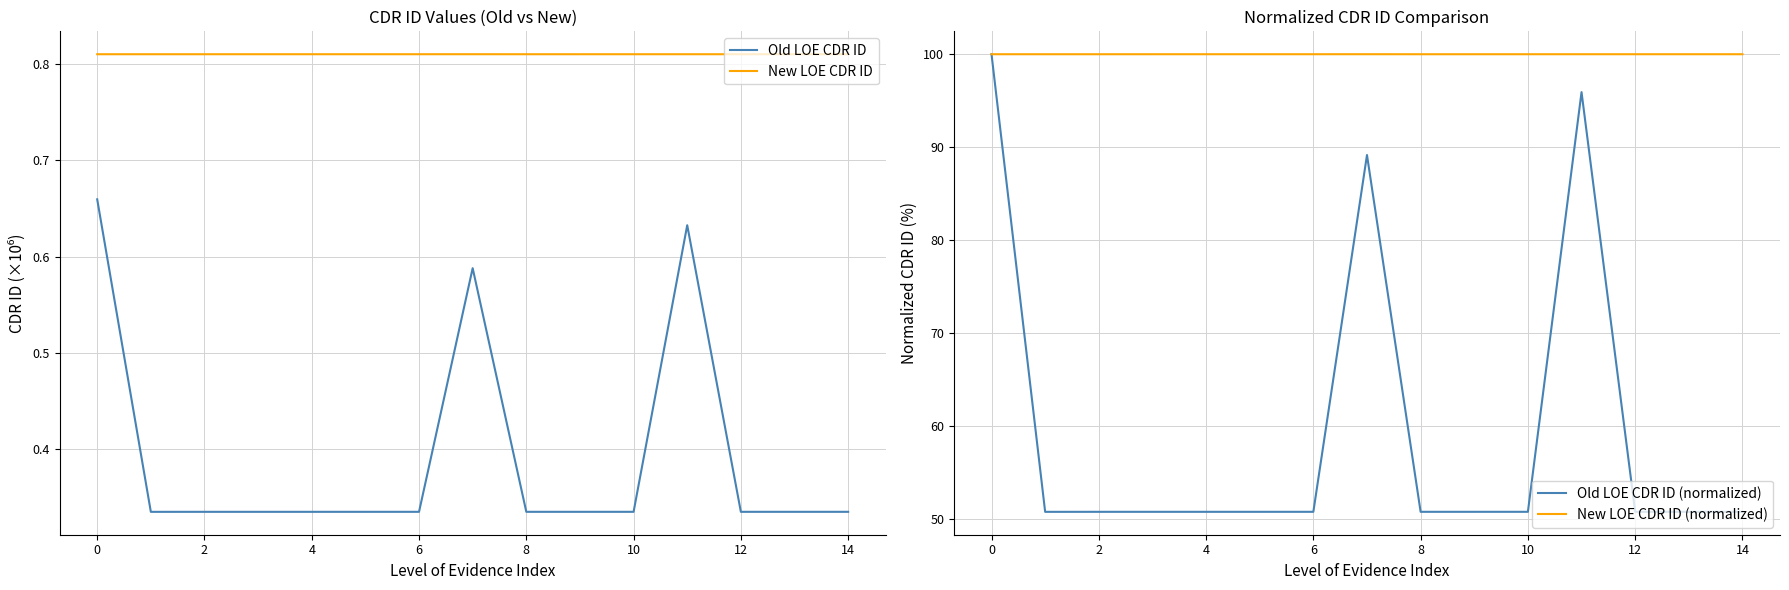

What are all the series names shown in the legend?

Old LOE CDR ID, New LOE CDR ID, Old LOE CDR ID (normalized), New LOE CDR ID (normalized)